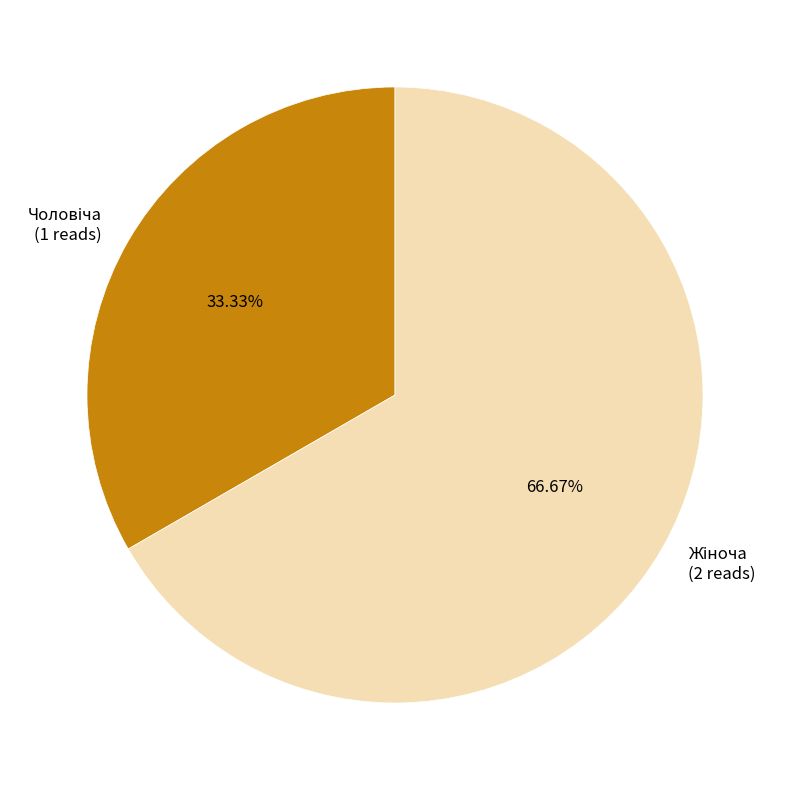

Does any single category account for the majority?

Yes